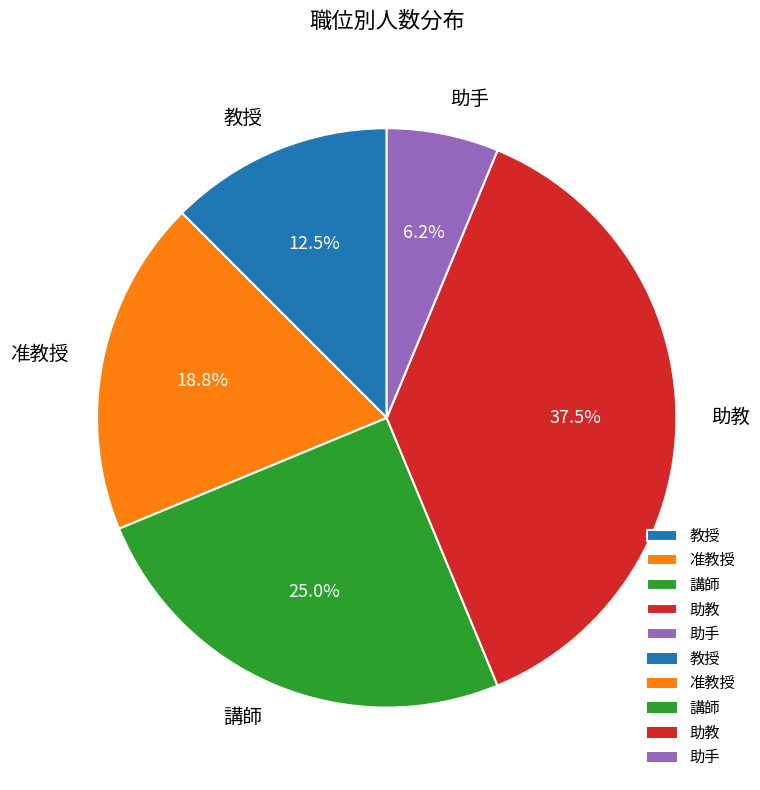

What is the smallest slice in the pie chart?

助手